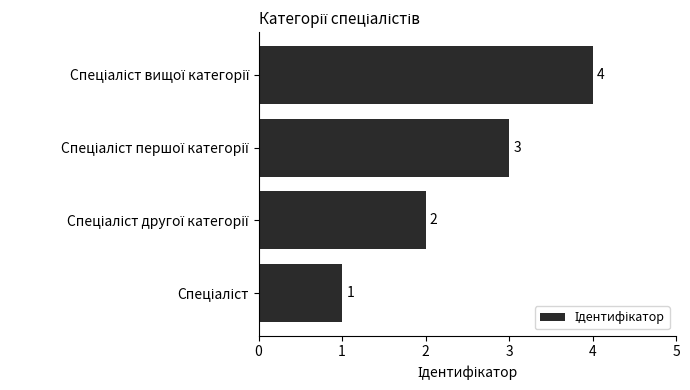

What is the difference between the maximum and minimum values?

3